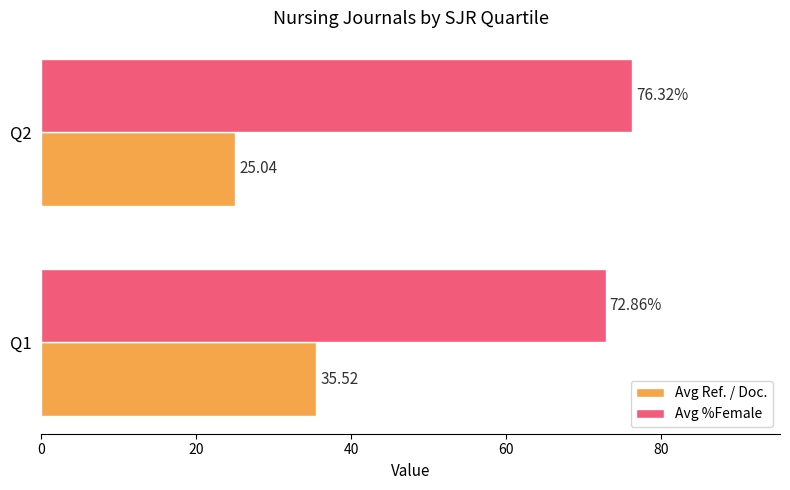

Count the number of data series in this chart.

2